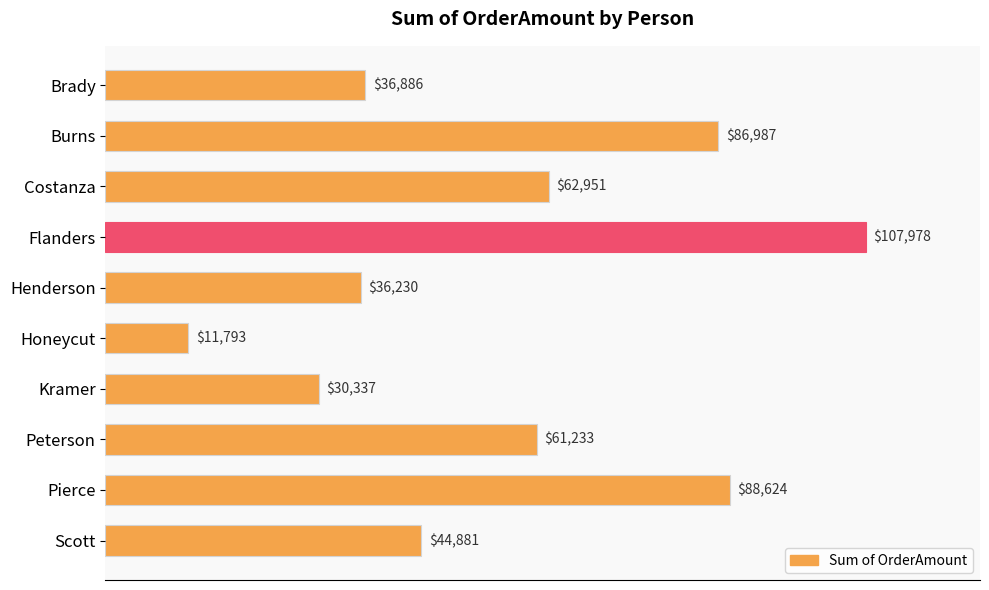

Which has a higher value, Kramer or Scott?

Scott